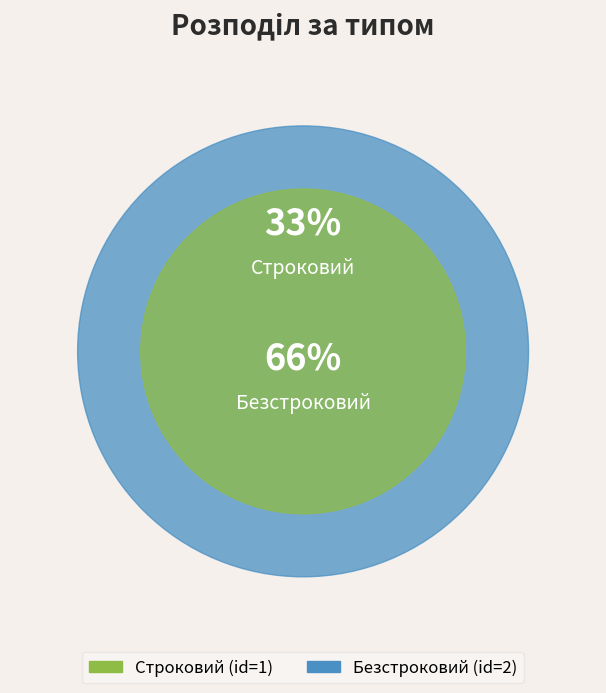

How many slices are in this pie chart?

2